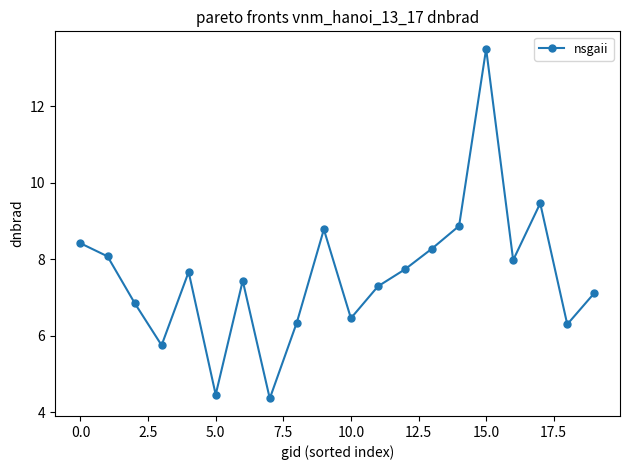

Reading left to right, transcribe all the data shown in this chart.

8.4	8.1	6.9	5.7	7.7	4.5	7.4	4.4	6.3	8.8	6.5	7.3	7.7	8.3	8.9	13.5	8.0	9.5	6.3	7.1